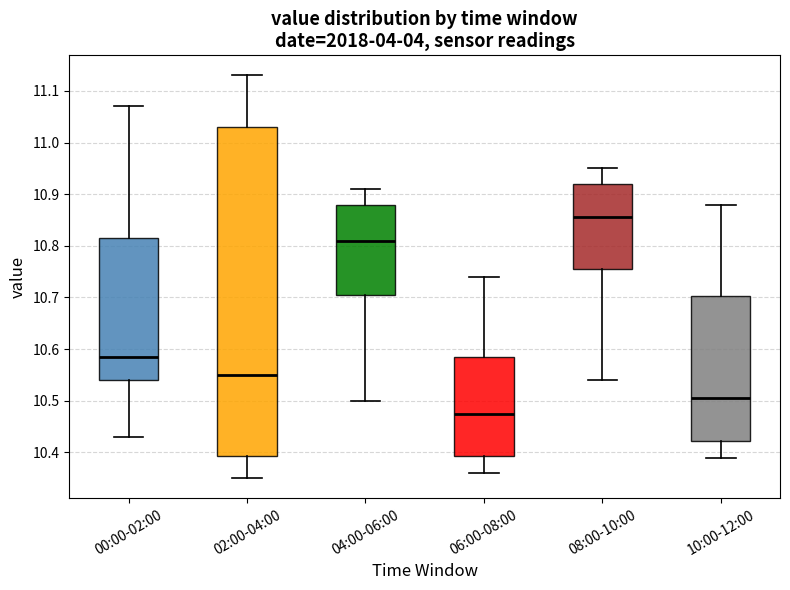

Which box is the tallest, from its lower edge to its upper edge?

02:00-04:00